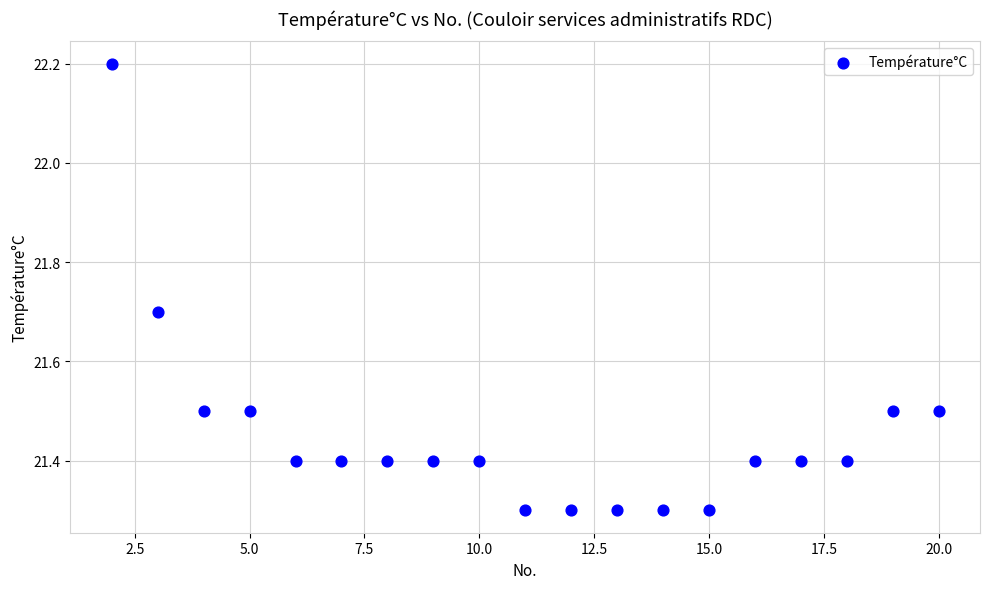

What is the range of Y values (max minus min)?

0.9